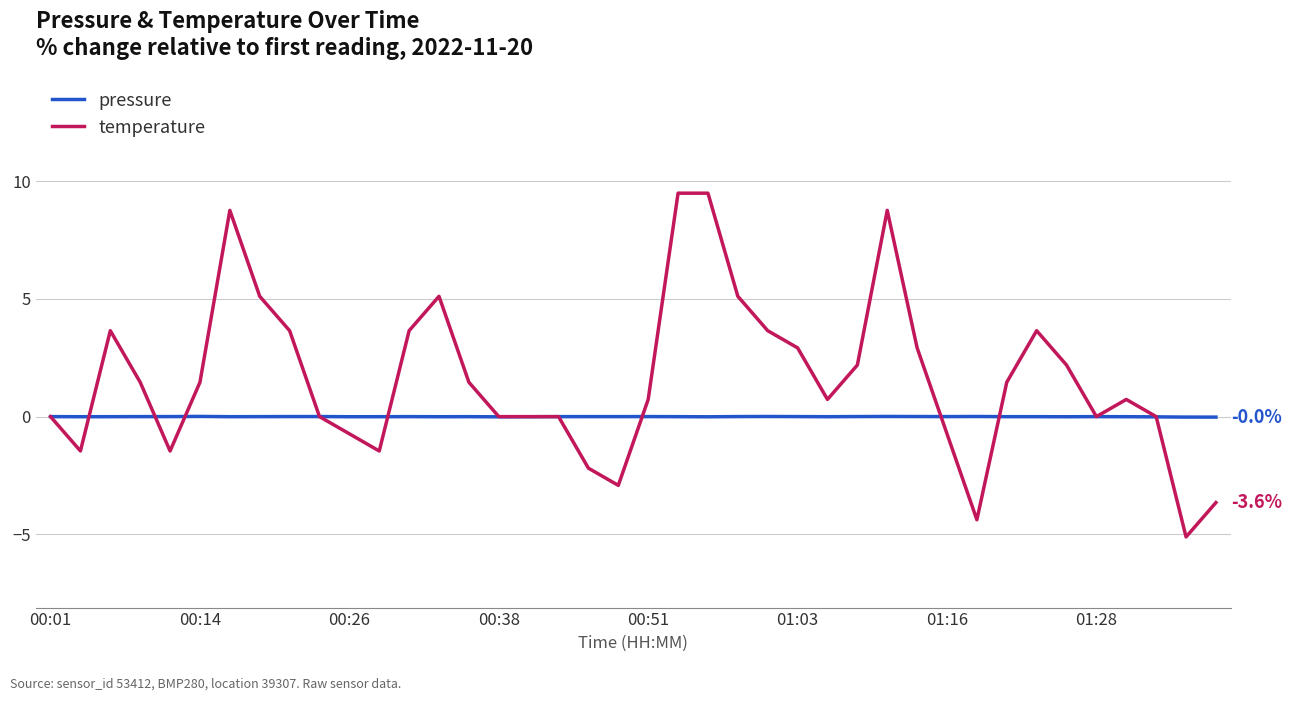

Which series has the largest total across all categories?

temperature